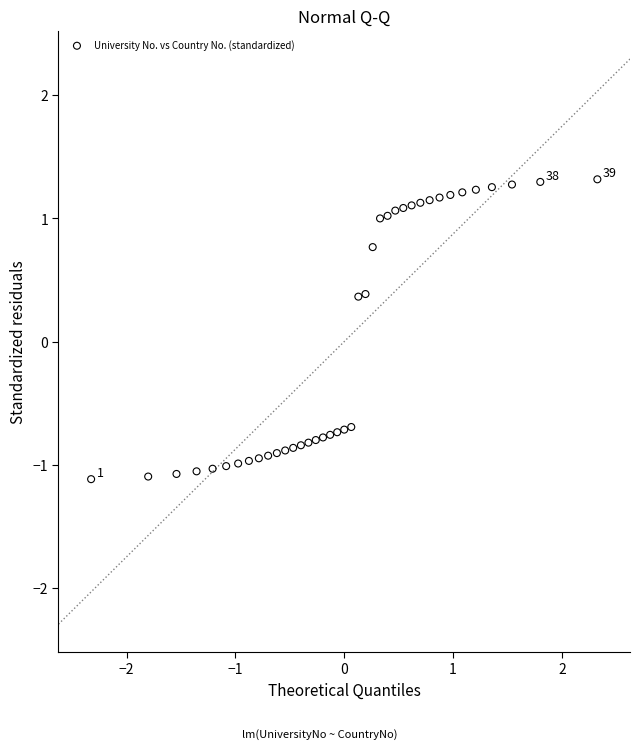

What is the range of X values (max minus min)?

4.7